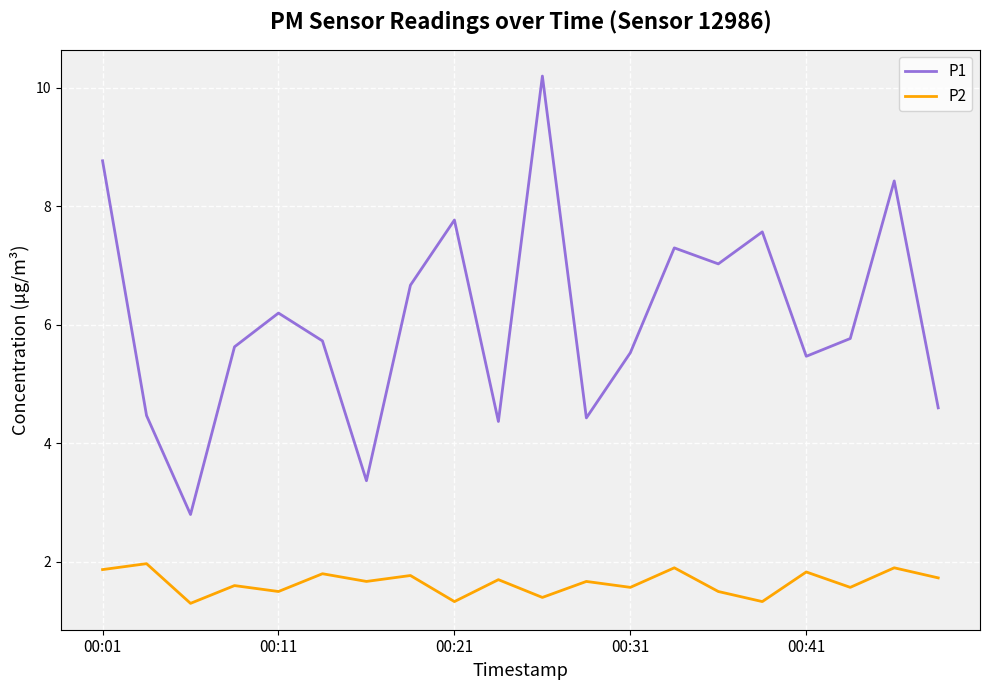

Which series has the largest range (max minus min)?

P1